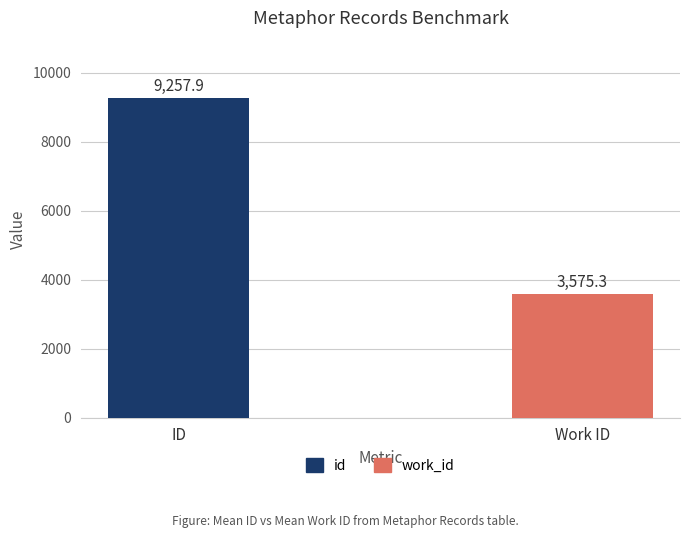

The value of work_id at 2003-10-03 is 6422. True or false?

False